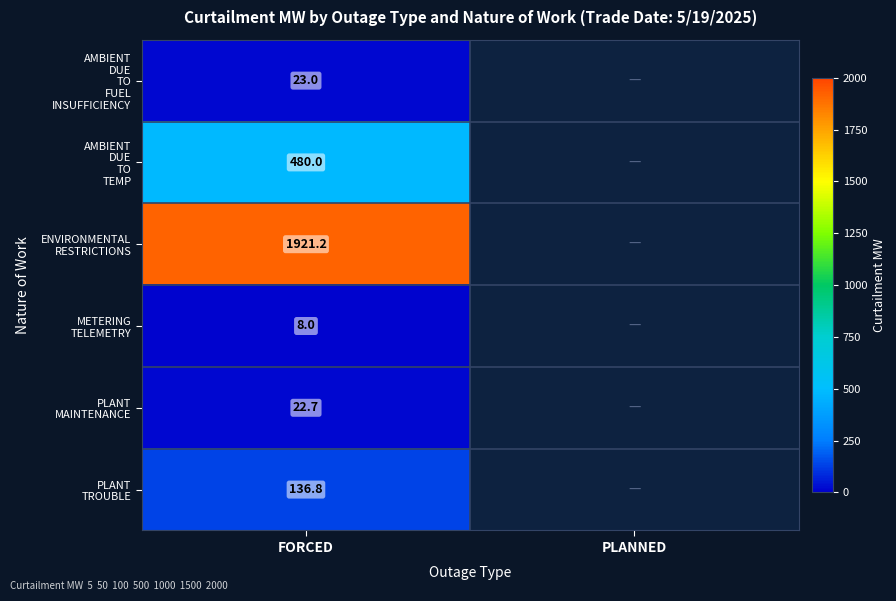

At which label does PLANT TROUBLE reach its minimum?

FORCED